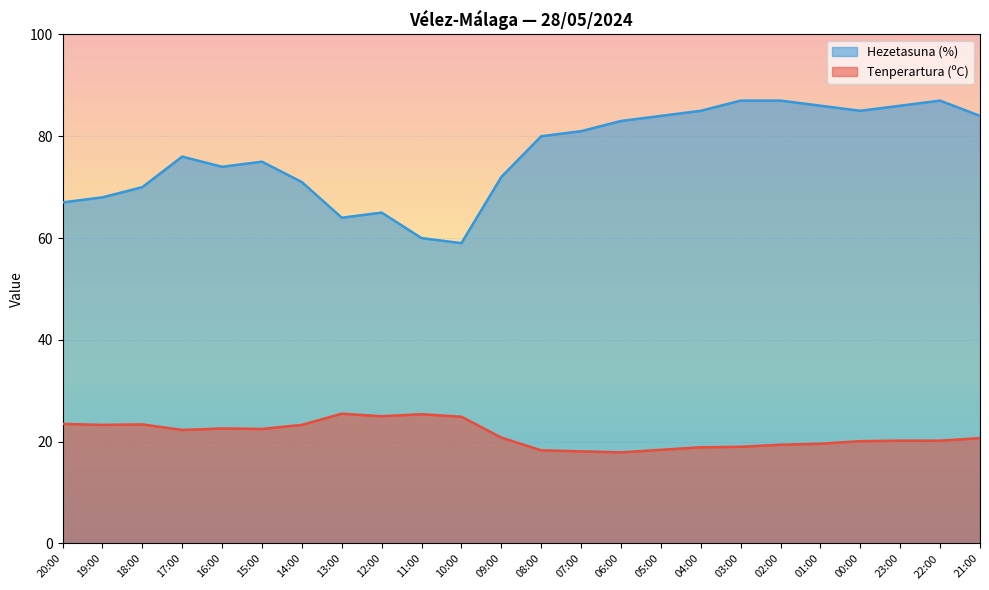

How many values in the Tenperartura (ºC) series exceed 20?

16